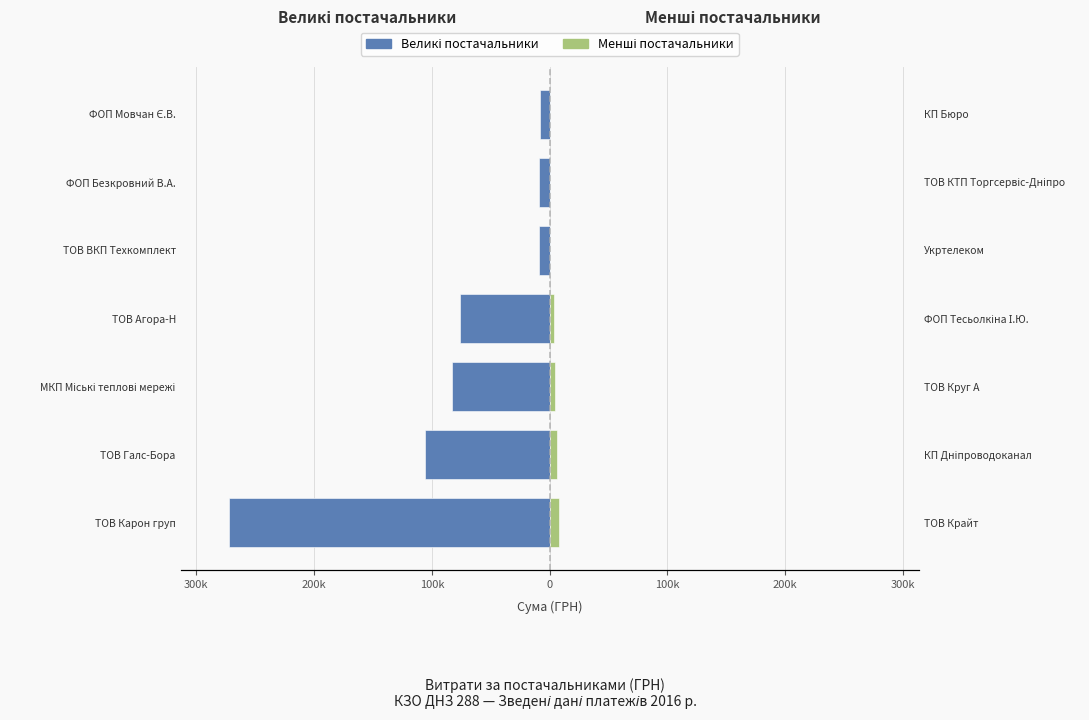

How many series are shown in this chart?

2